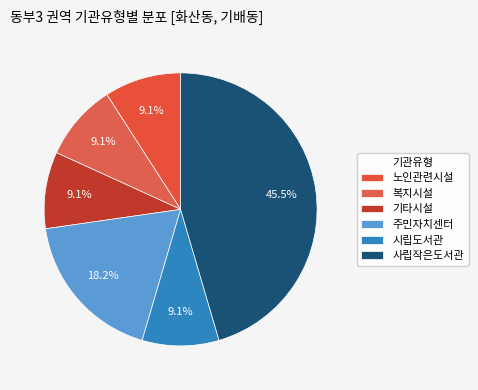

How many segments does this pie chart have?

6